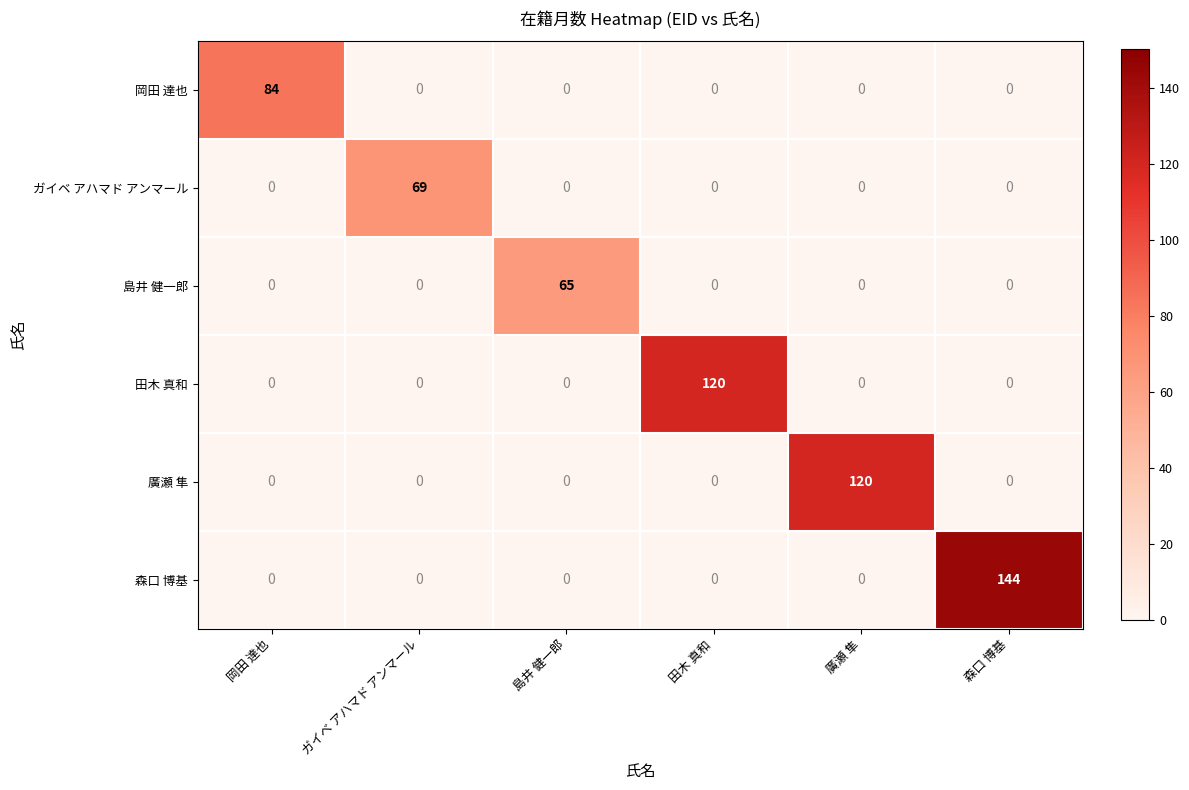

What is the average value of the 森口 博基 series?

24